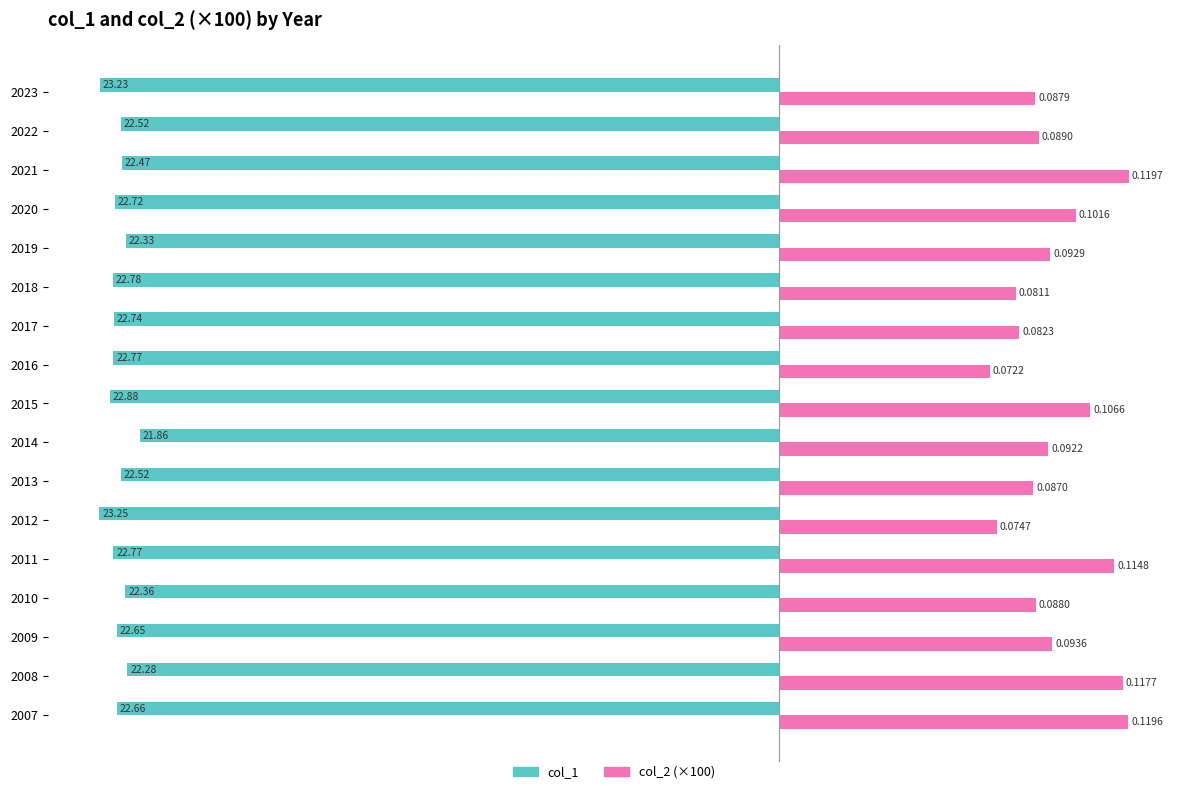

What are all the series names shown in the legend?

col_1, col_2 (×100)